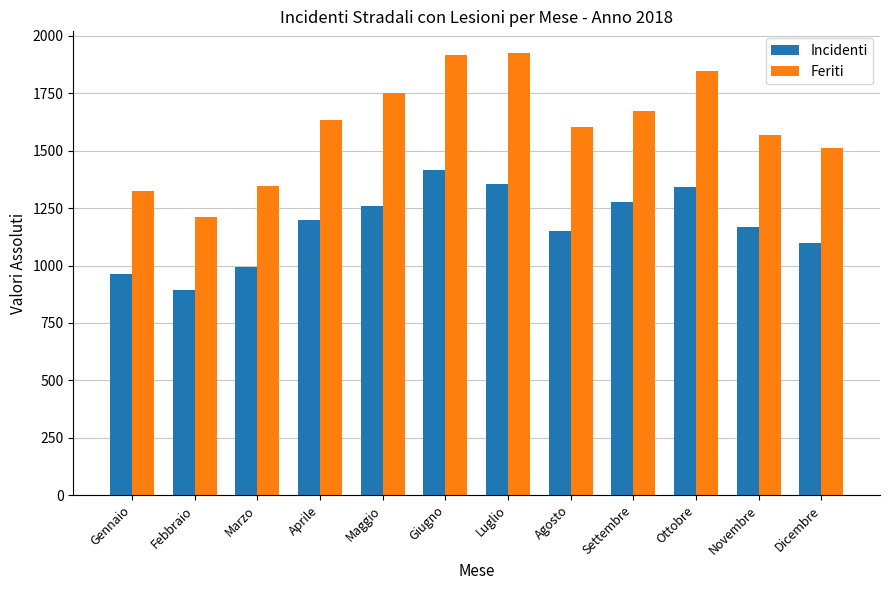

What is the label of the 7th bar from the left?

Luglio